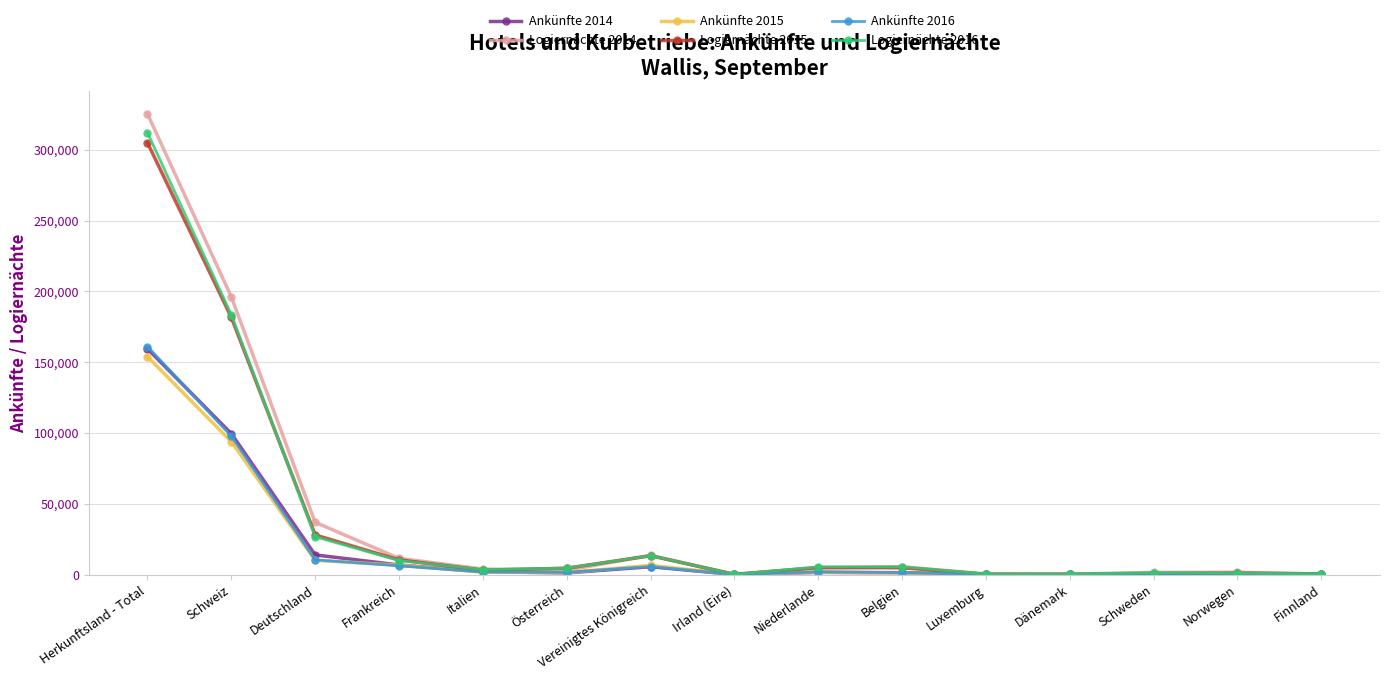

True or false: Logiernächte 2016 has a value of 183443 at Schweiz.

True